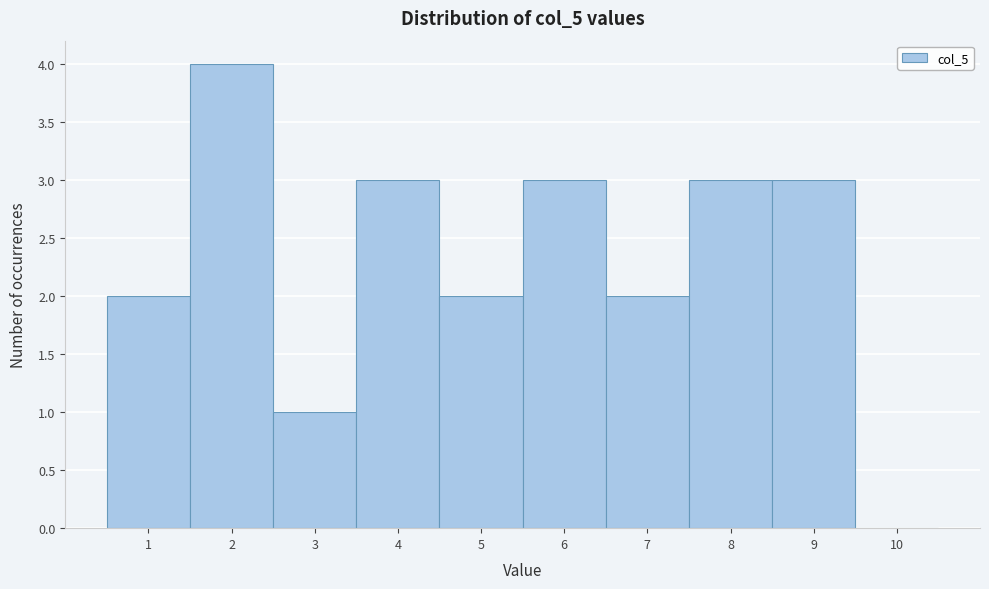

Reading left to right, transcribe this chart: for each bar, give the range it covers on the x-axis and its height. The values are not printed on the chart, so give them approximately, as read against the axis.

0.5 to 1.5: 2
1.5 to 2.5: 4
2.5 to 3.5: 1
3.5 to 4.5: 3
4.5 to 5.5: 2
5.5 to 6.5: 3
6.5 to 7.5: 2
7.5 to 8.5: 3
8.5 to 9.5: 3
9.5 to 10.5: 0